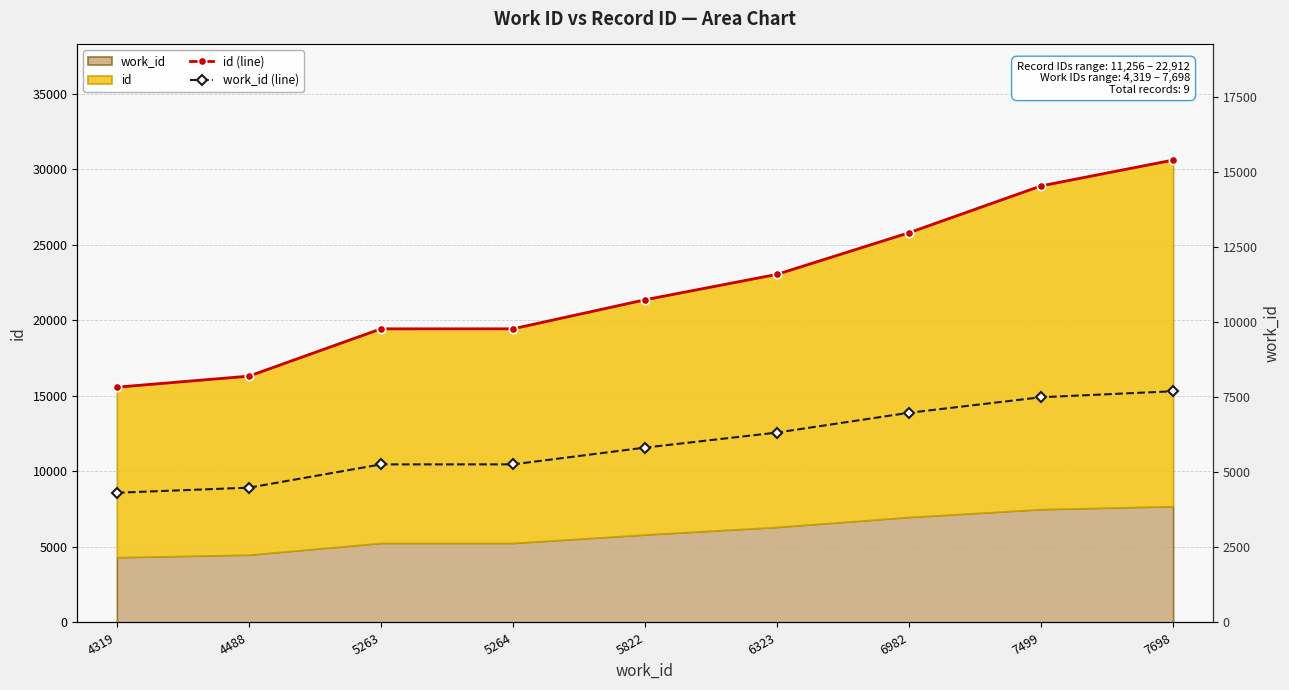

Reading left to right, what are all the values shown in this chart?

id (line): 4319=15575	4488=16306	5263=19437	5264=19439	5822=21360	6323=23045	6982=25800	7499=28899	7698=30610
work_id (line): 4319=4319	4488=4488	5263=5263	5264=5264	5822=5822	6323=6323	6982=6982	7499=7499	7698=7698